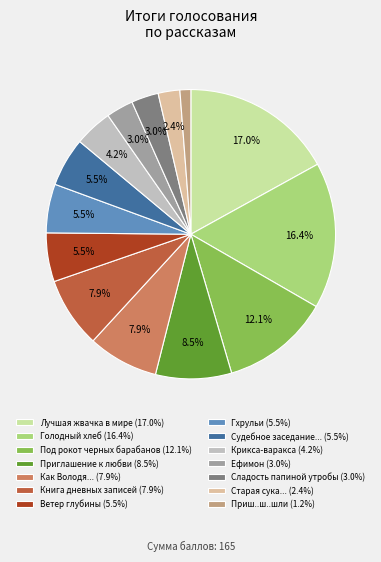

Combined, do Книга дневных записей (7.9%) and Ефимон (3.0%) account for over 50%?

No